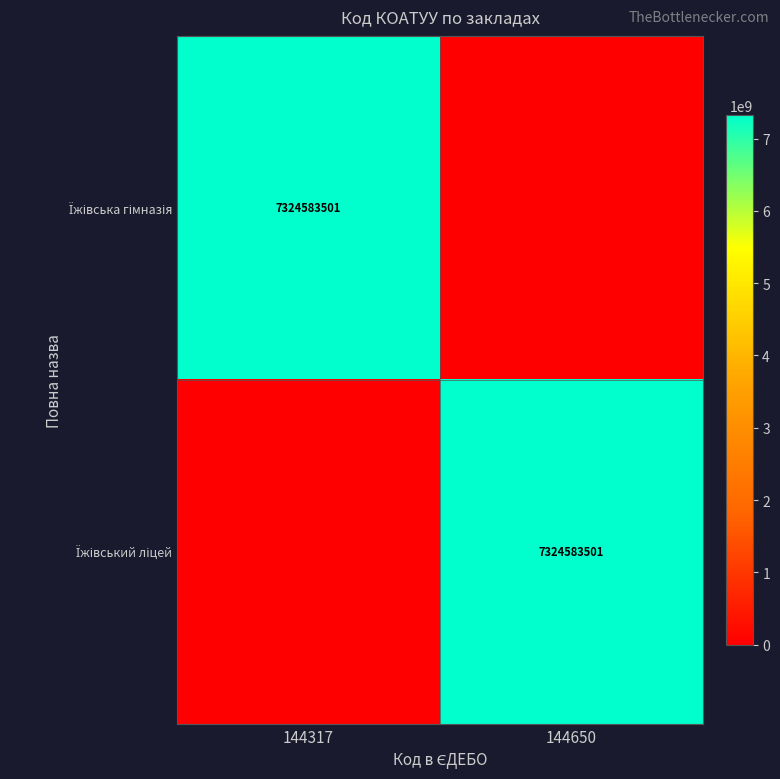

At how many categories does at least one series exceed 4156353695?

2